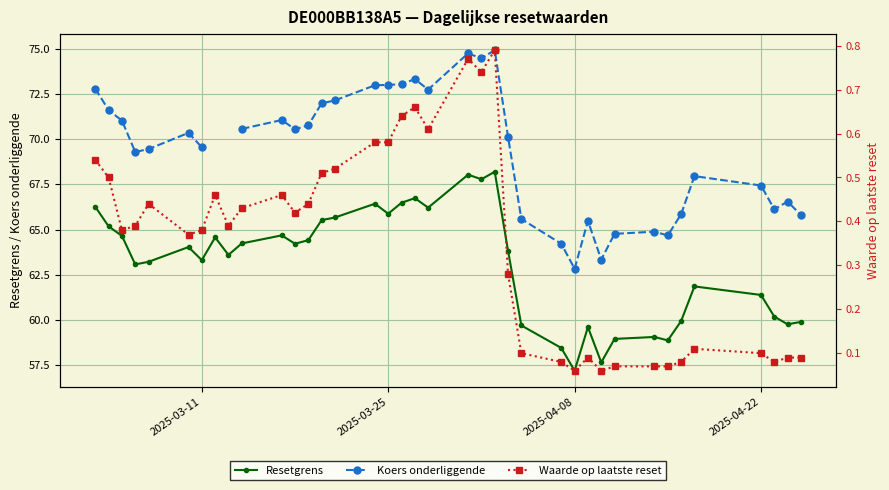

True or false: Resetgrens has more than 2 points higher than both neighbors.

True